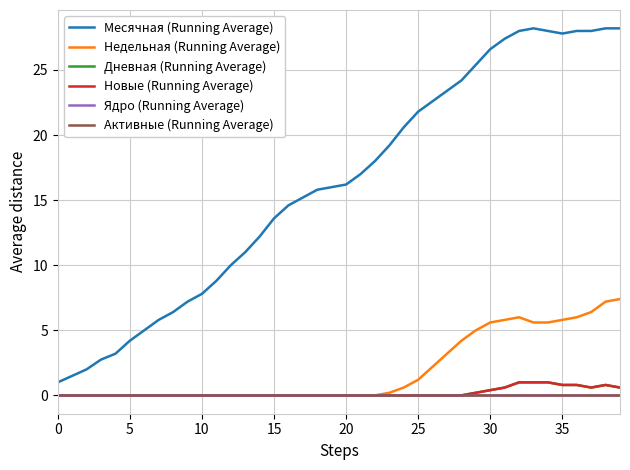

How many lines are shown in the chart?

6